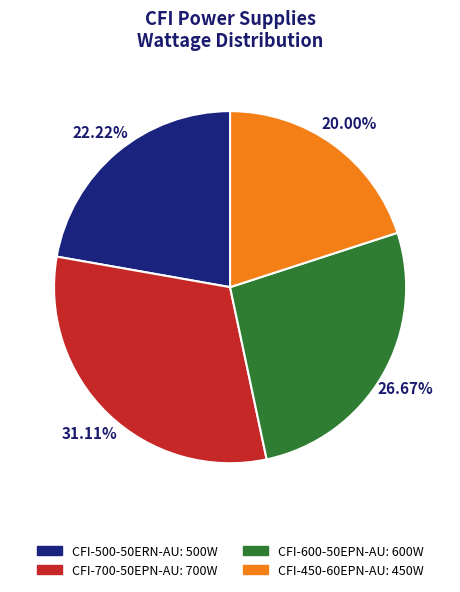

Count the number of slices in the pie.

4